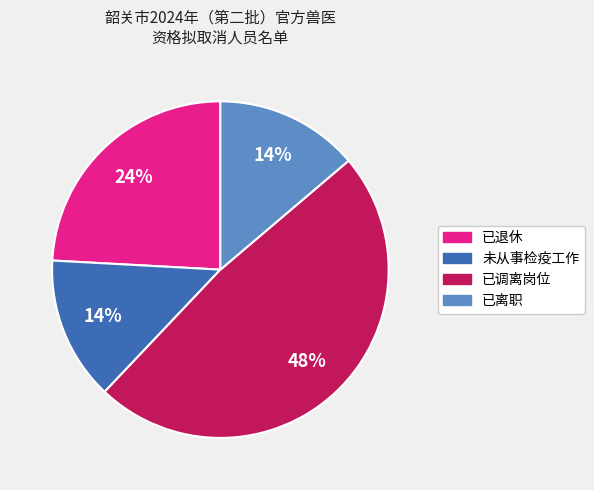

The 已调离岗位 slice represents 41% of the pie. True or false?

False